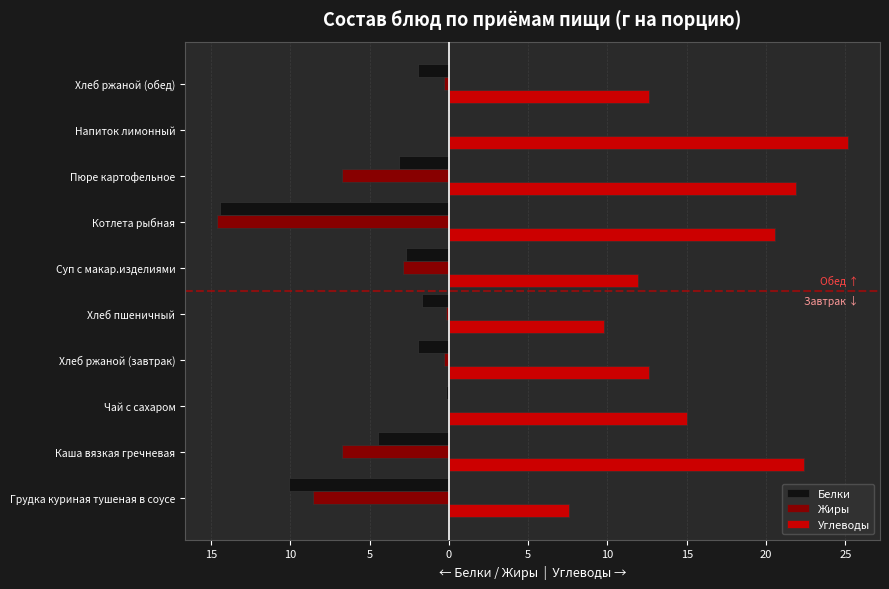

What are all the series names shown in the legend?

Белки, Жиры, Углеводы